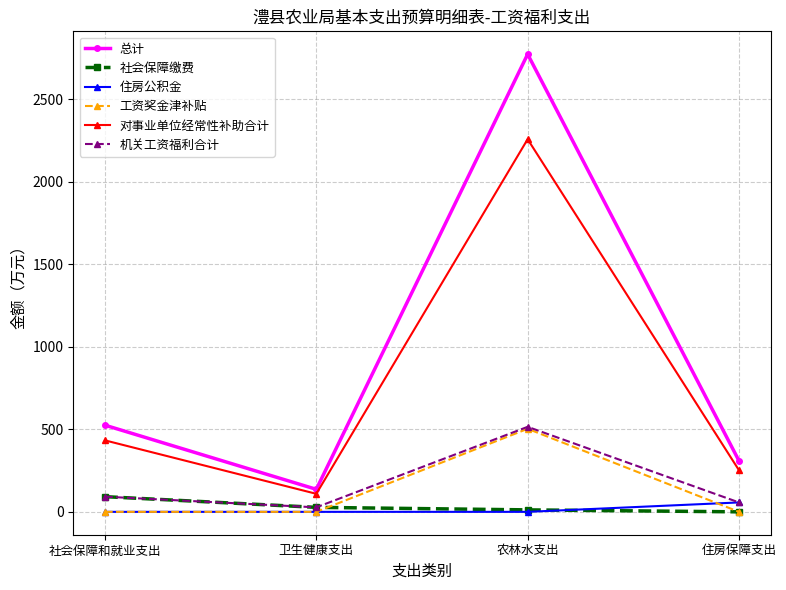

True or false: 对事业单位经常性补助合计 has more than 1 points higher than both neighbors.

False